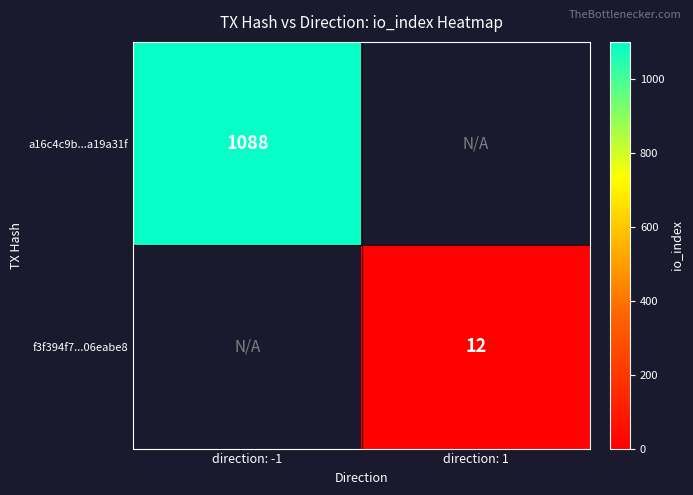

Is the value of f3f394f7...06eabe8 at direction: 1 greater than the value of a16c4c9b...a19a31f at direction: -1?

No